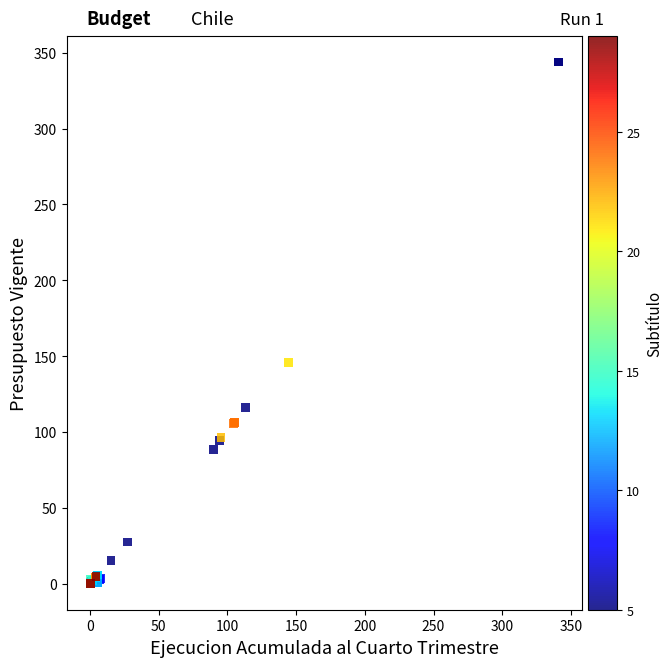

What Y value in the scatter plot is closest to 171?

145.9